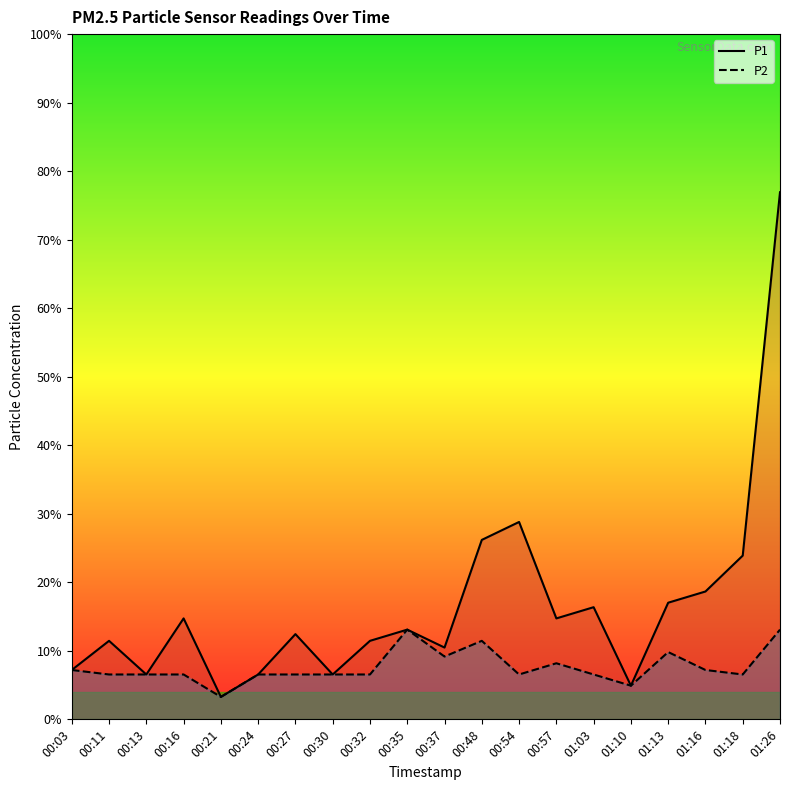

Reading left to right, transcribe all the data shown in this chart.

P1: 0.2	0.3	0.2	0.5	0.1	0.2	0.4	0.2	0.3	0.4	0.3	0.8	0.9	0.5	0.5	0.1	0.5	0.6	0.7	2.4
P2: 0.2	0.2	0.2	0.2	0.1	0.2	0.2	0.2	0.2	0.4	0.3	0.3	0.2	0.2	0.2	0.1	0.3	0.2	0.2	0.4